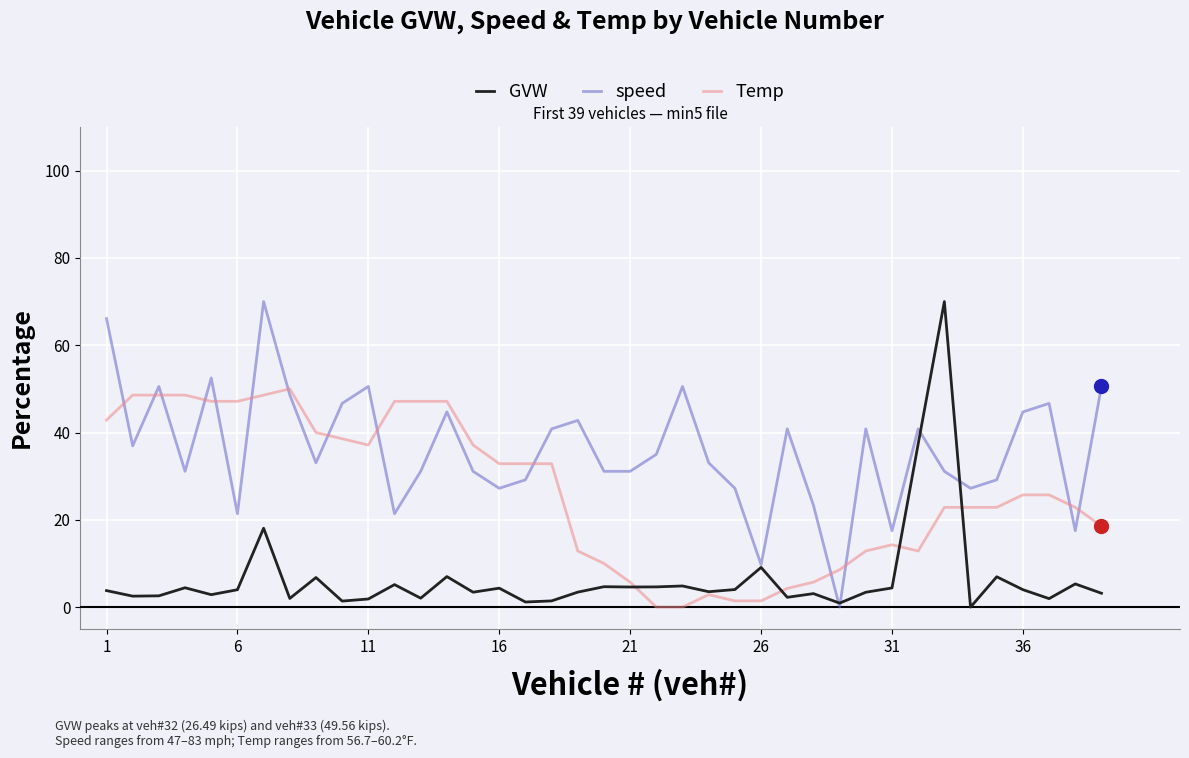

Which series has the largest total across all categories?

speed